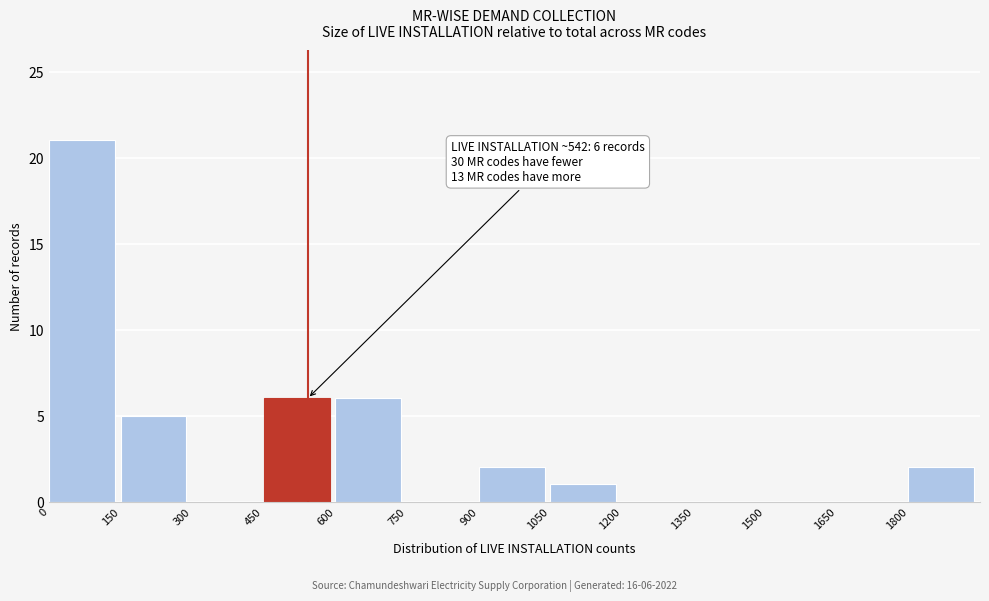

Over which range of the x-axis is the bar tallest?

0 to 150